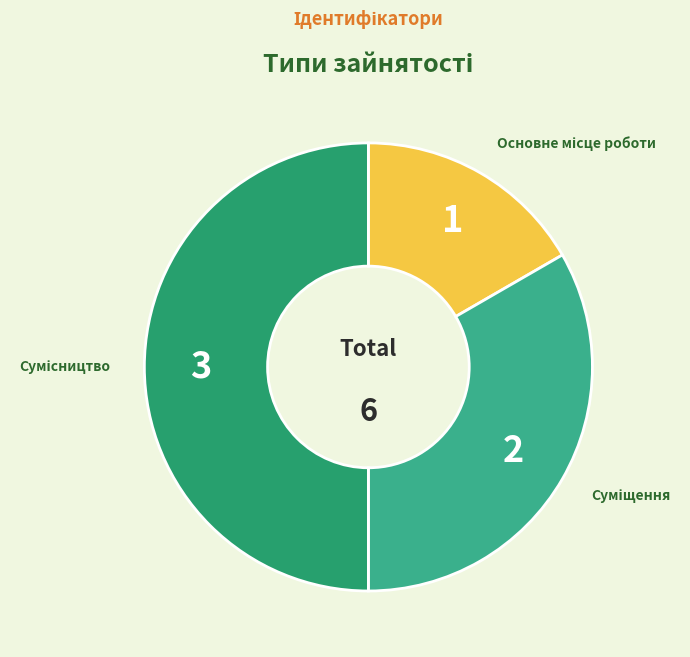

How many slices are in this pie chart?

3